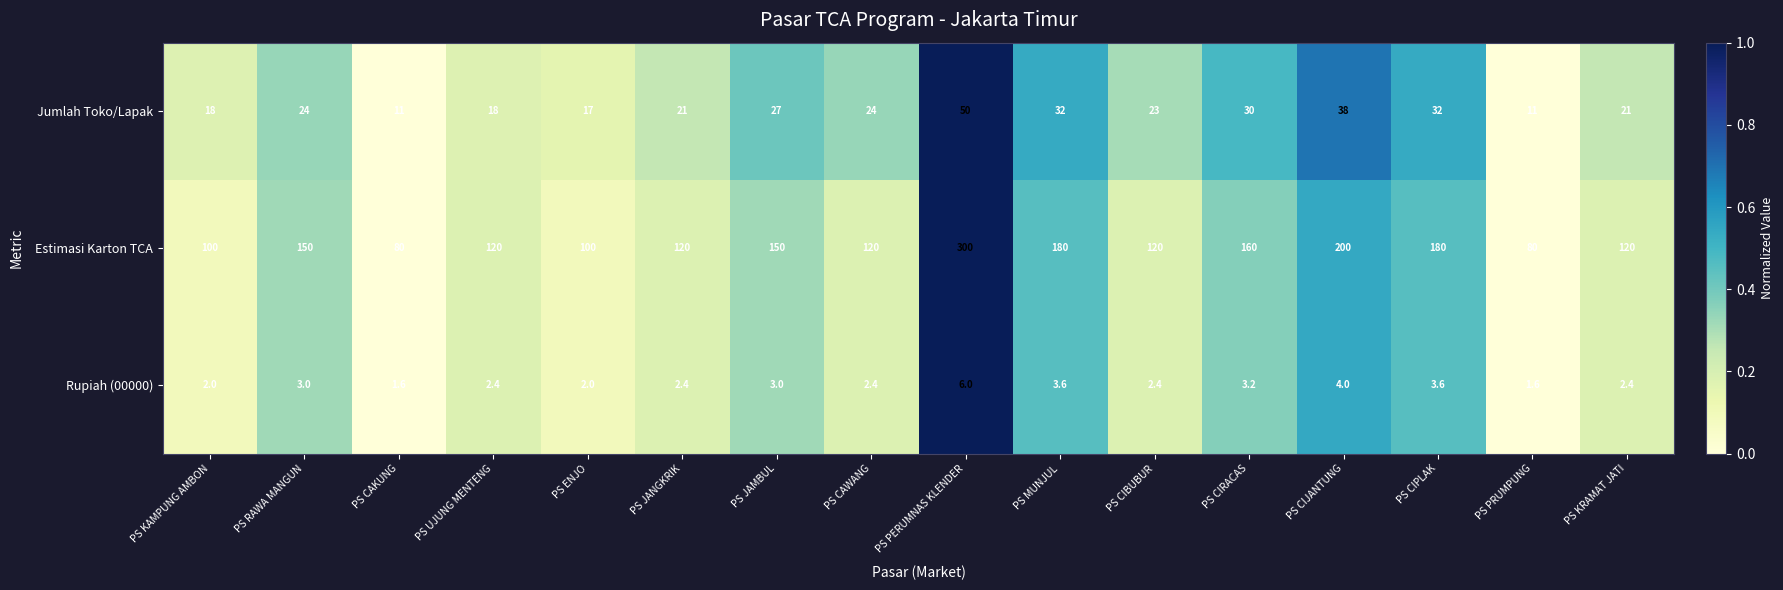

The Rupiah (00000) series shows 4.1 at PS CIBUBUR. True or false?

False